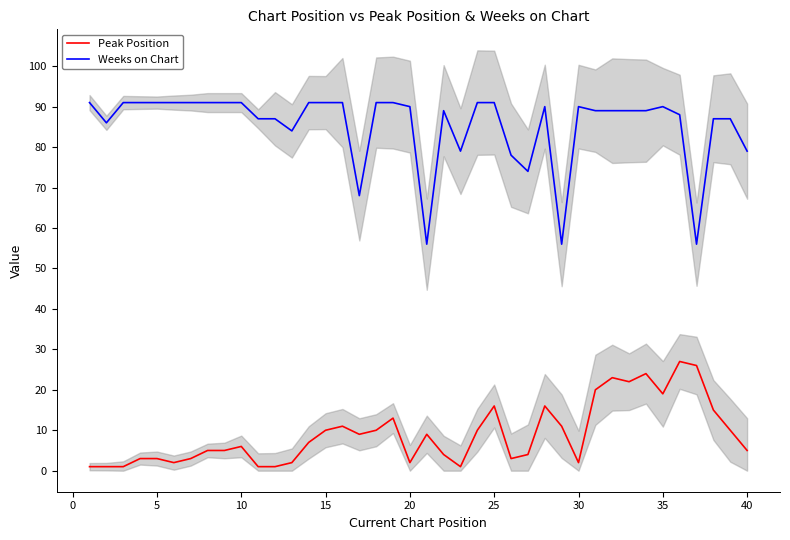

What is the minimum value for Weeks on Chart?

56